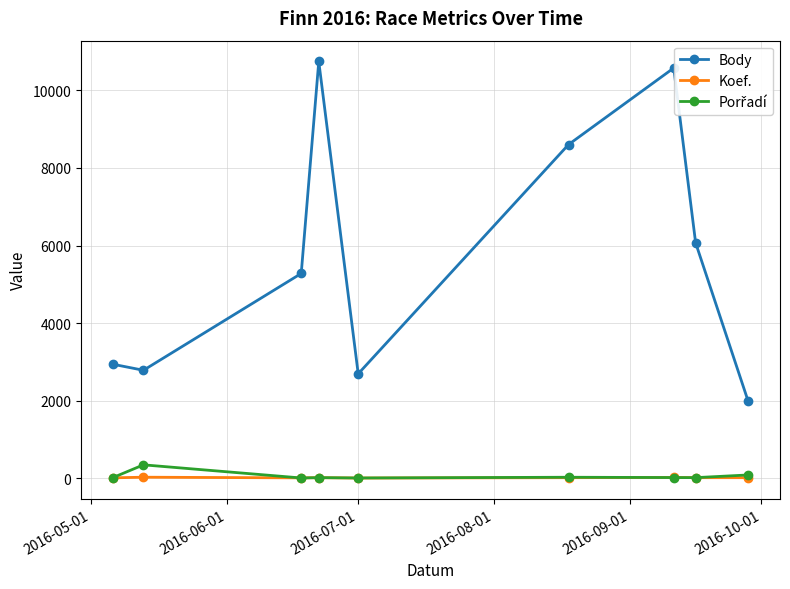

True or false: Body has more than 1 interior local peaks.

True